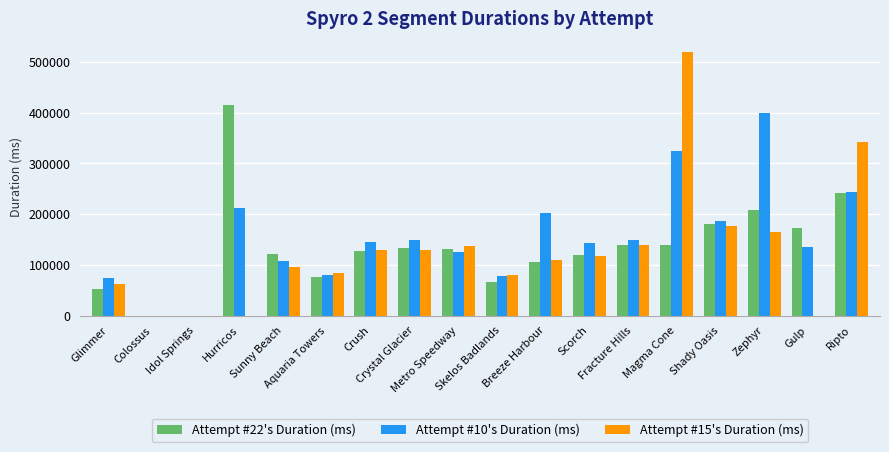

What is the greatest value displayed?

519756